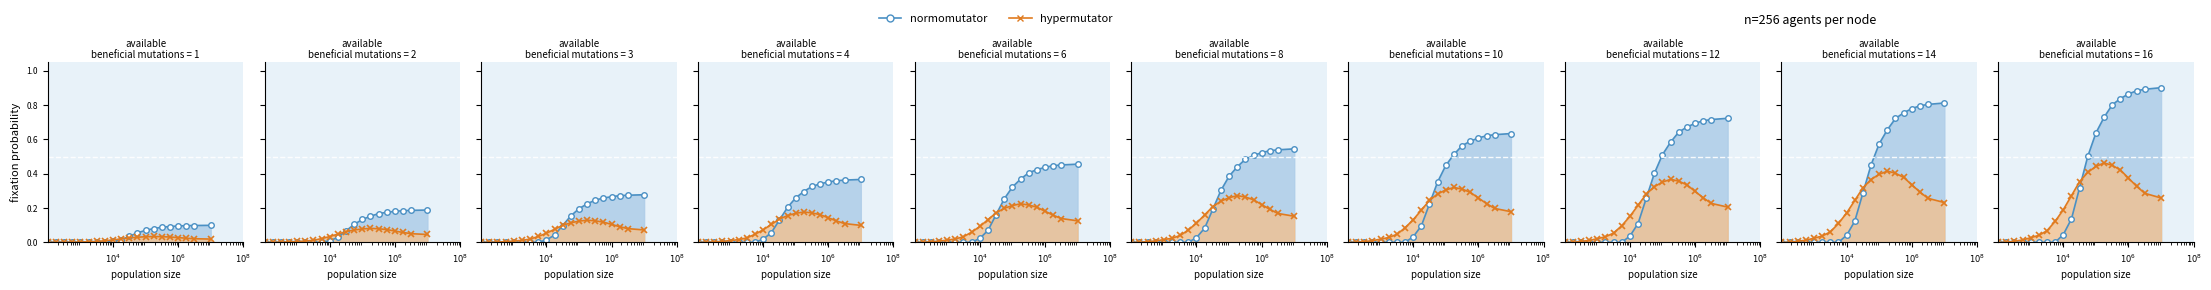

True or false: normomutator has more than 1 interior local peaks.

False